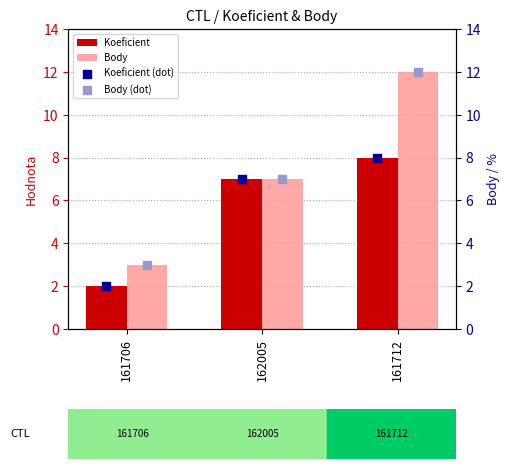

Which series reaches the maximum Y coordinate?

Body